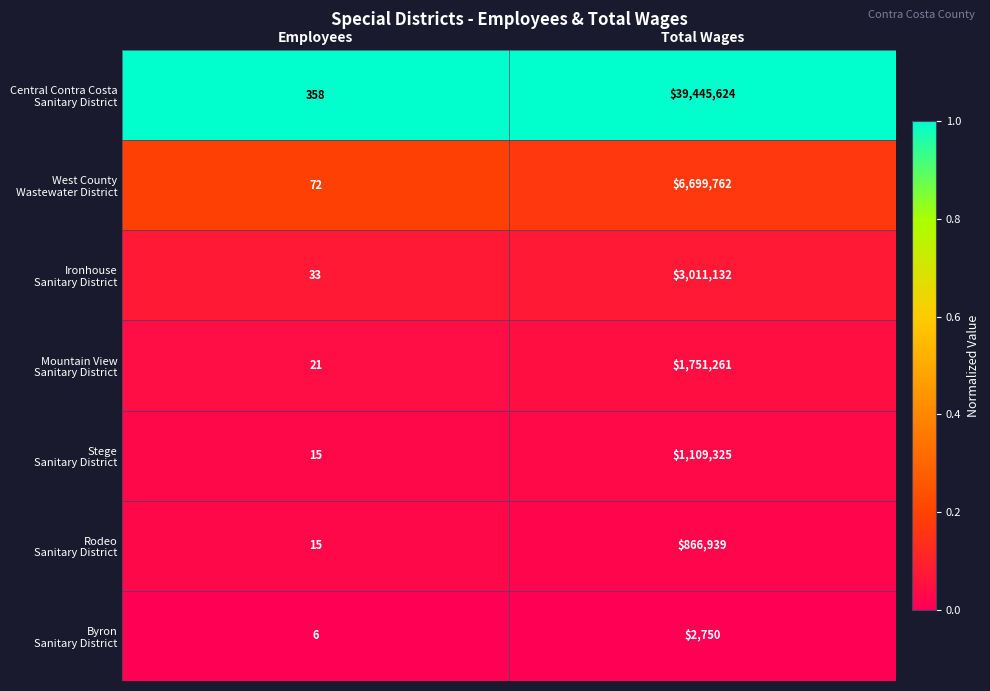

At which category is the sum across all series the highest?

Total Wages